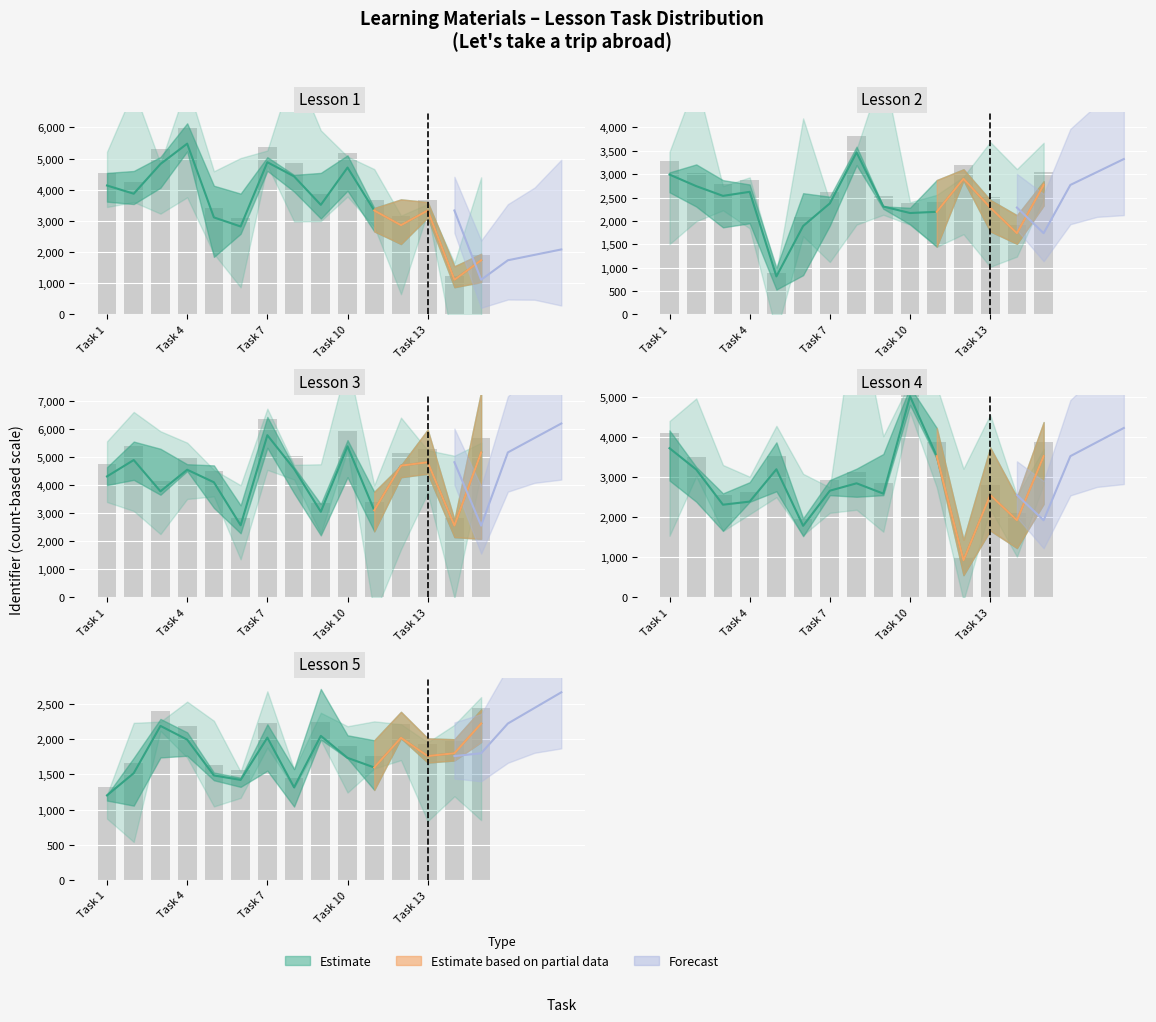

What is the difference between the values at 5 and 8?

627.9